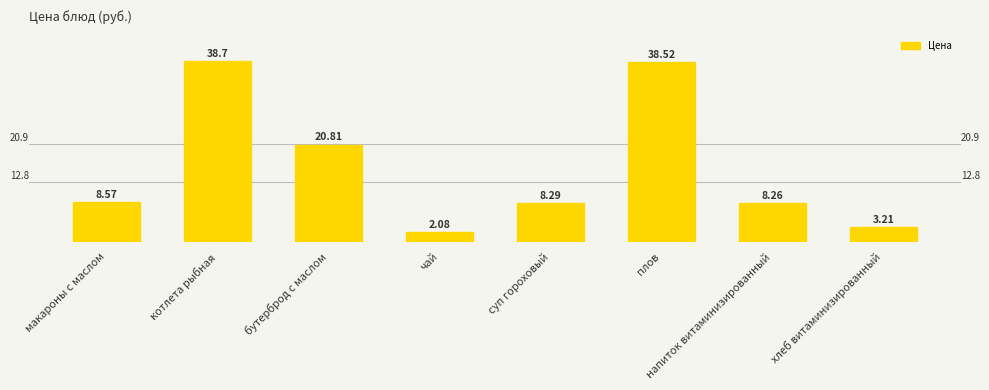

What position from the right is макароны с маслом?

8